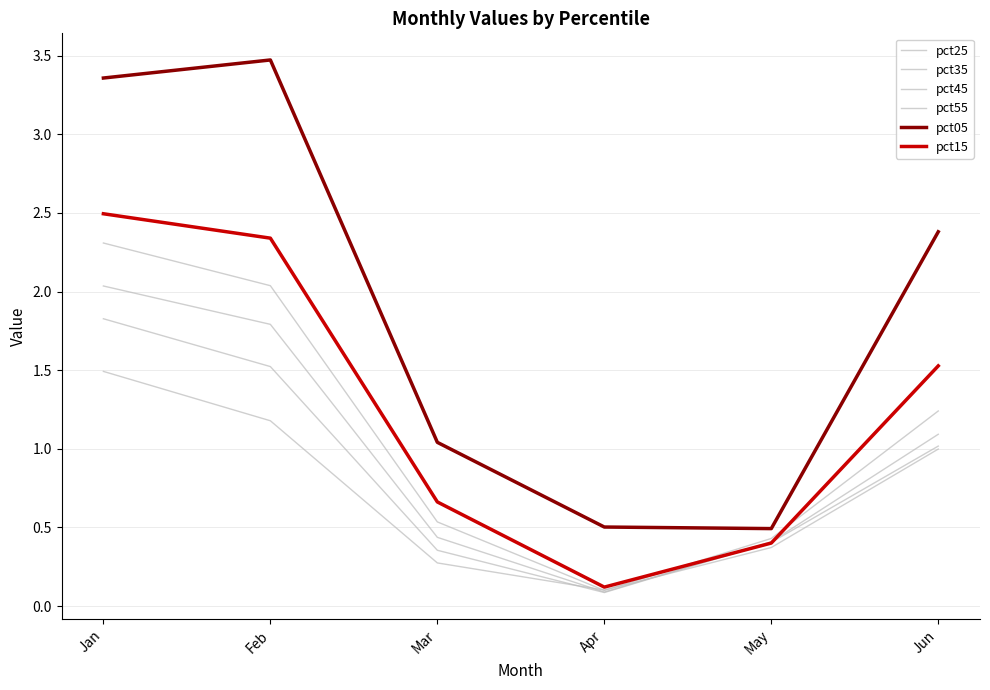

True or false: pct15 has more than 2 points higher than both neighbors.

False